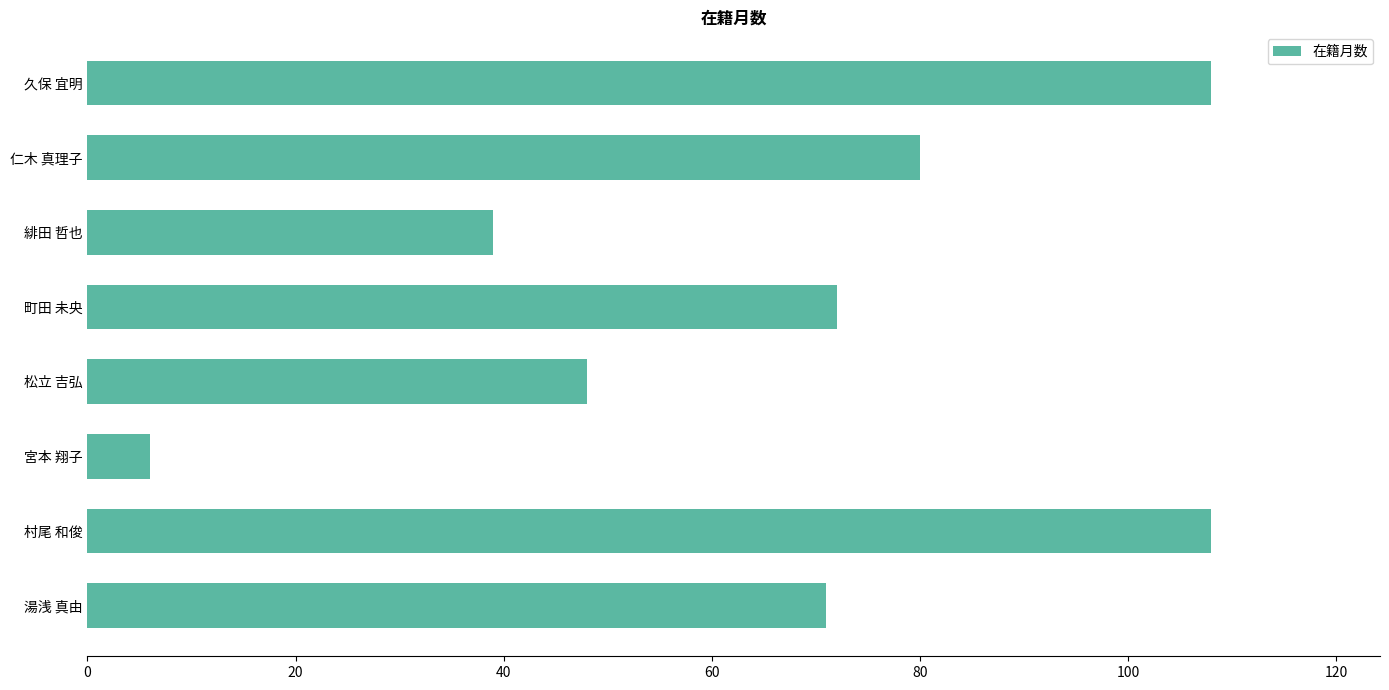

What is the label of the 8th bar from the bottom?

久保 宜明